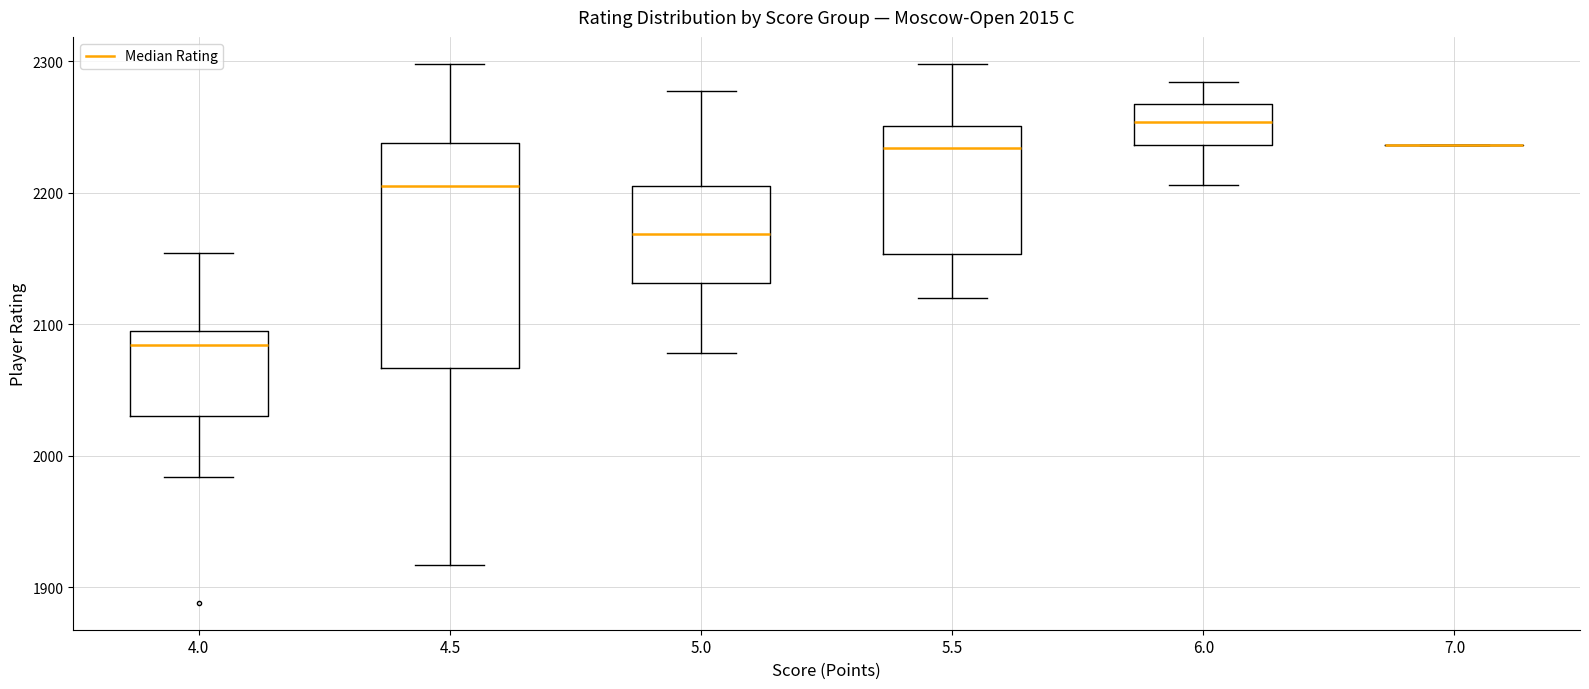

Comparing the boxes themselves (not the whiskers), which one is the tallest?

4.5